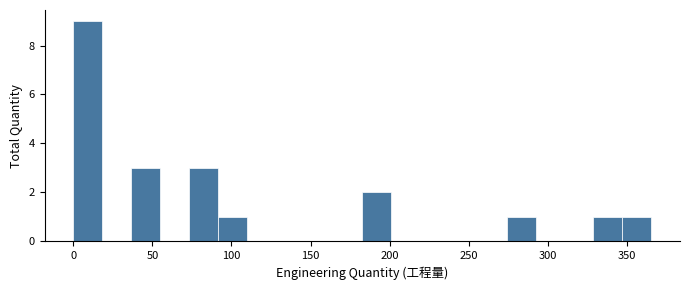

Read against the x-axis, roughly where is the centre of the tallest bar?

10